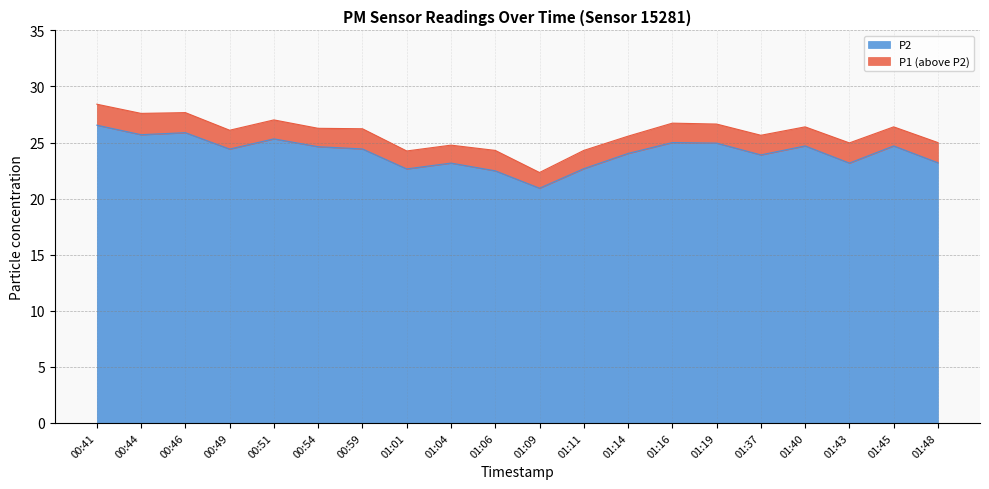

True or false: P1 and P2 cross at least once.

False